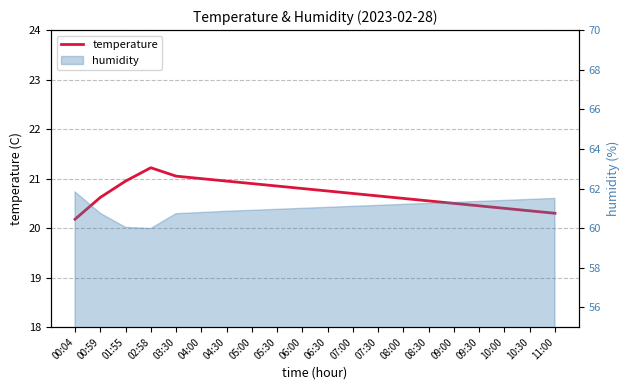

True or false: the data shows 20.4 at 10:00.

True